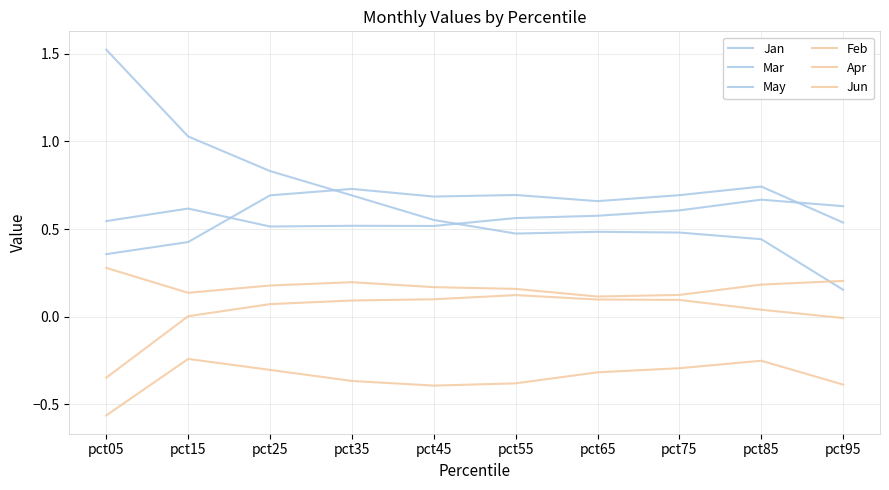

True or false: Apr and May intersect in this chart.

False